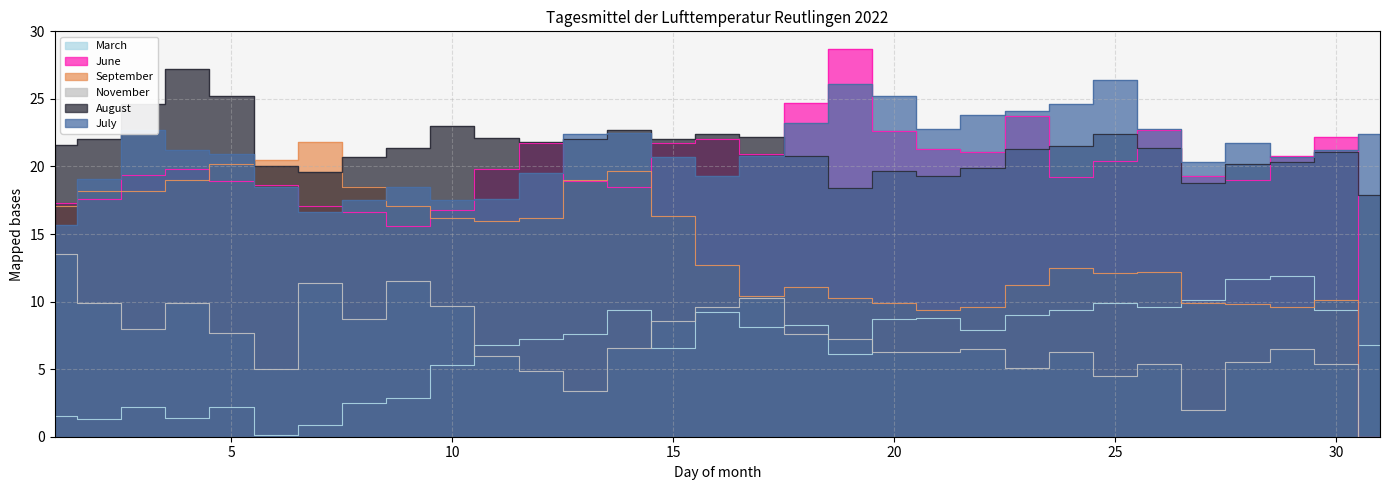

True or false: September has a value of 24.9 at 11.

False